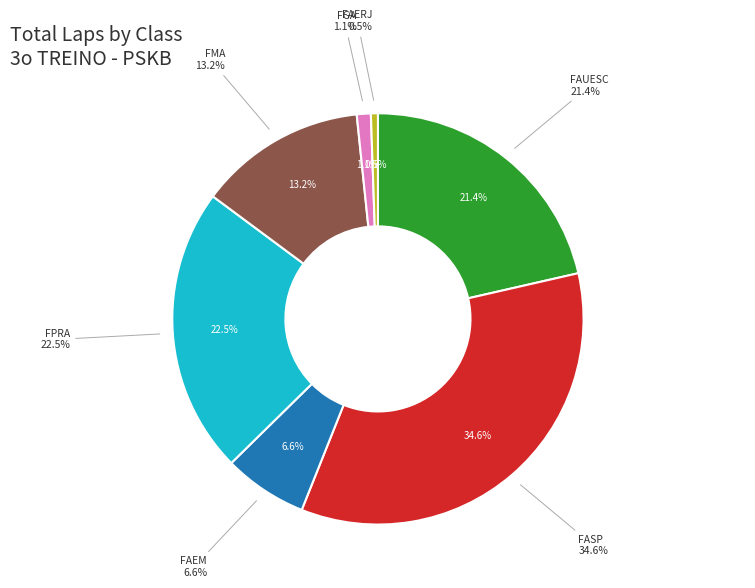

Does any single category account for the majority?

No